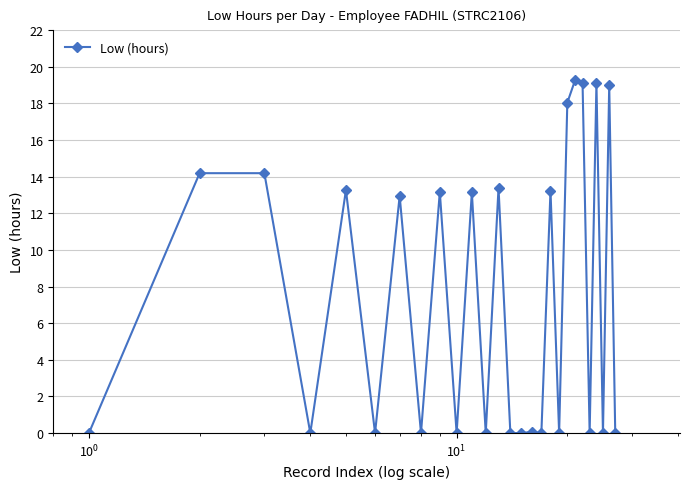

What is the average value?

7.5